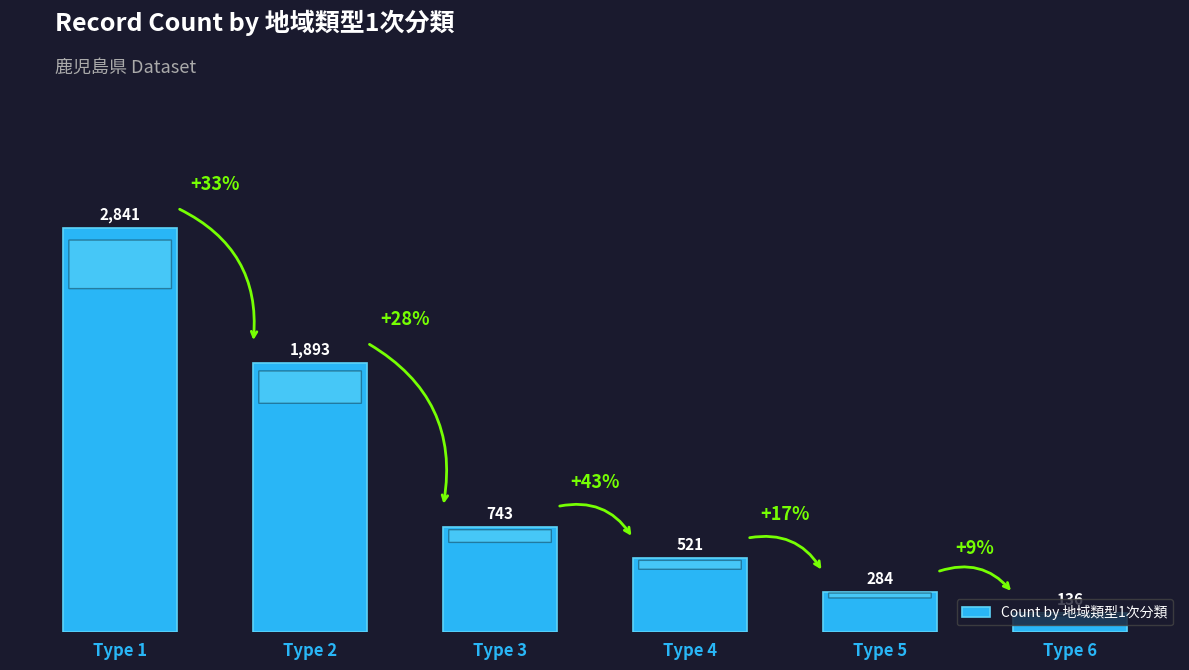

Reading left to right, transcribe all the data shown in this chart.

Type 1=2841	Type 2=1893	Type 3=743	Type 4=521	Type 5=284	Type 6=136